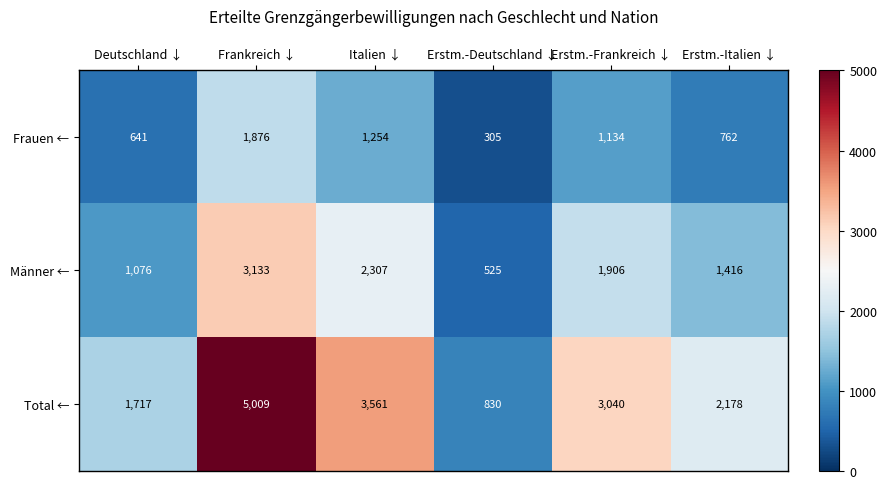

The value of Frauen ← at Erstm.-Frankreich ↓ is 1522. True or false?

False